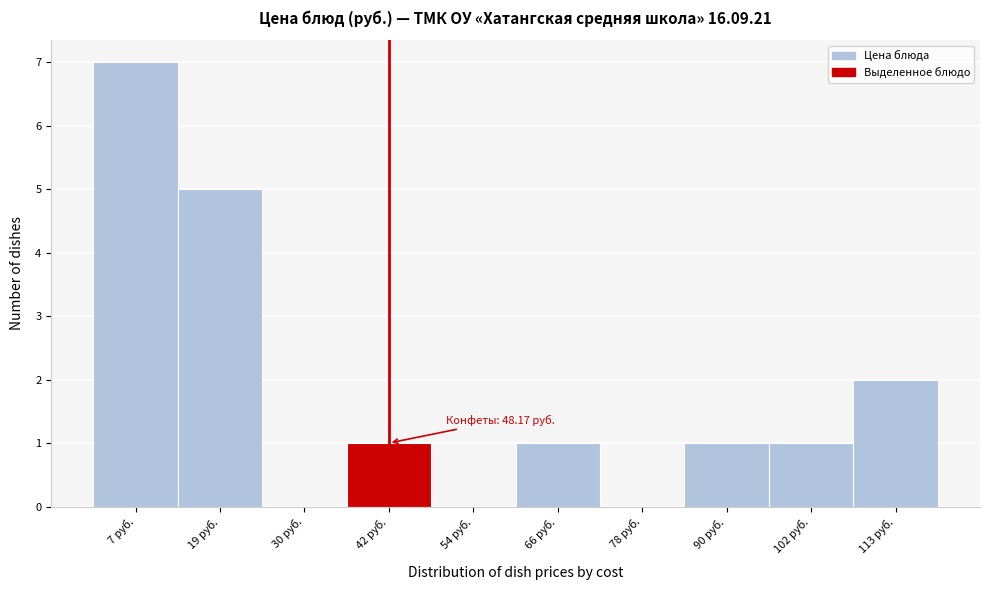

Reading left to right, transcribe all the data shown in this chart.

7 руб.=7	19 руб.=5	30 руб.=0	42 руб.=1	54 руб.=0	66 руб.=1	78 руб.=0	90 руб.=1	102 руб.=1	113 руб.=2